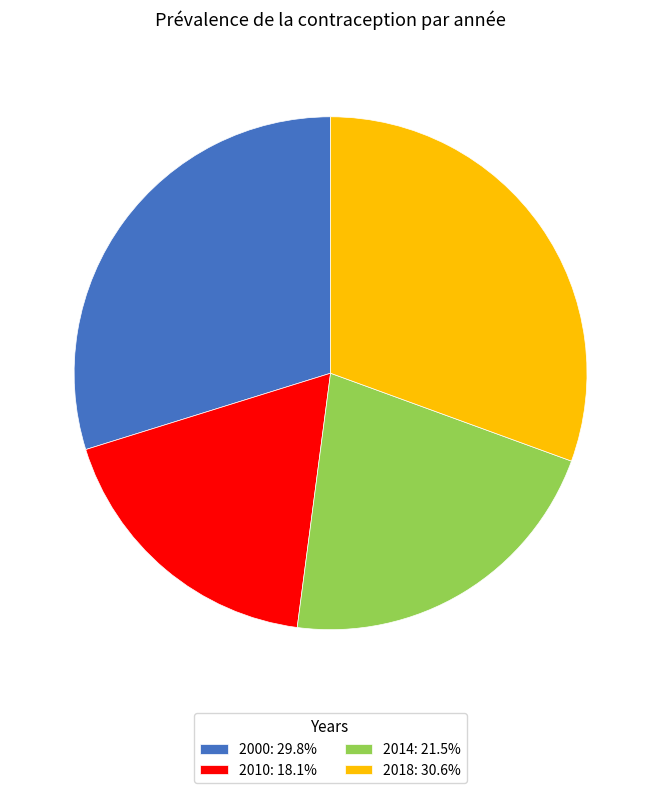

Does 2010: 18.1% account for over 50% of the chart?

No